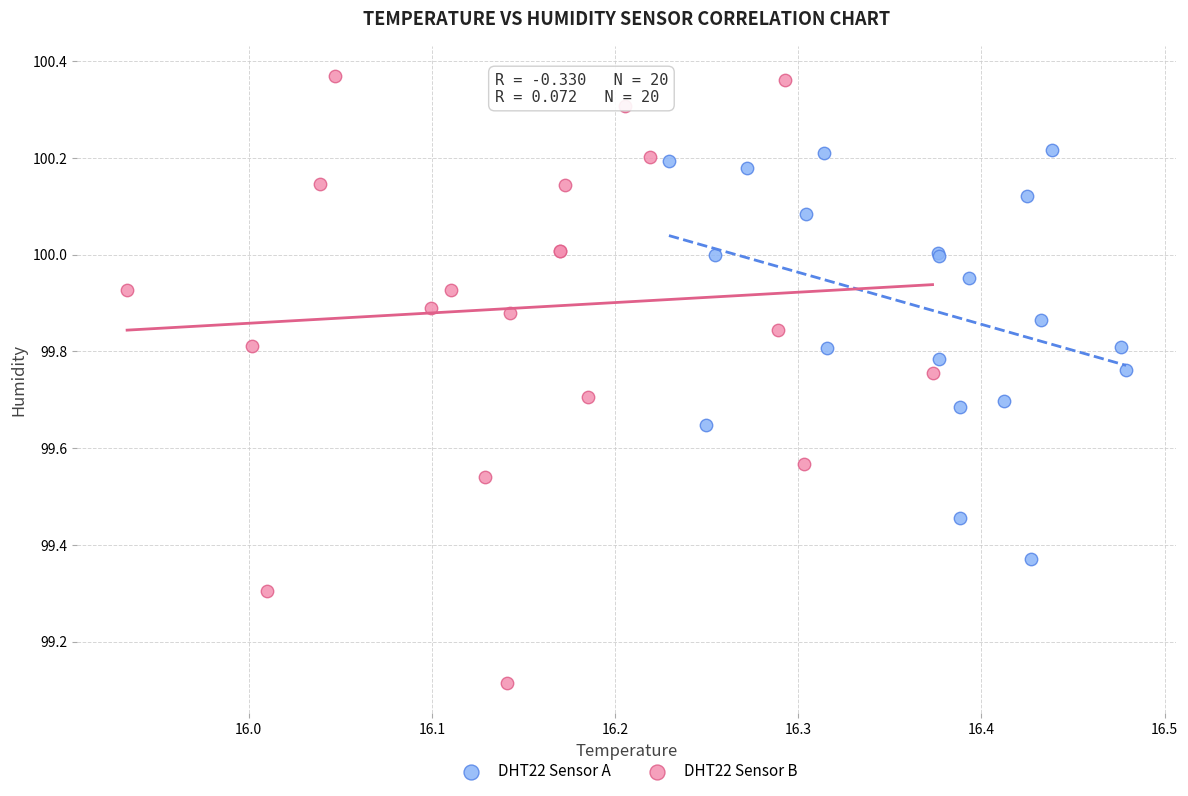

Which series has the widest spread of Y values?

DHT22 Sensor B